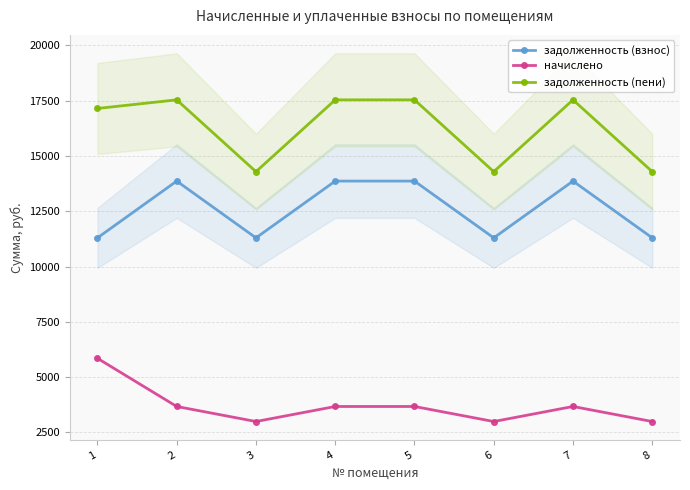

What is the value of the задолженность (пени) point at the 7th from the left?

17541.4